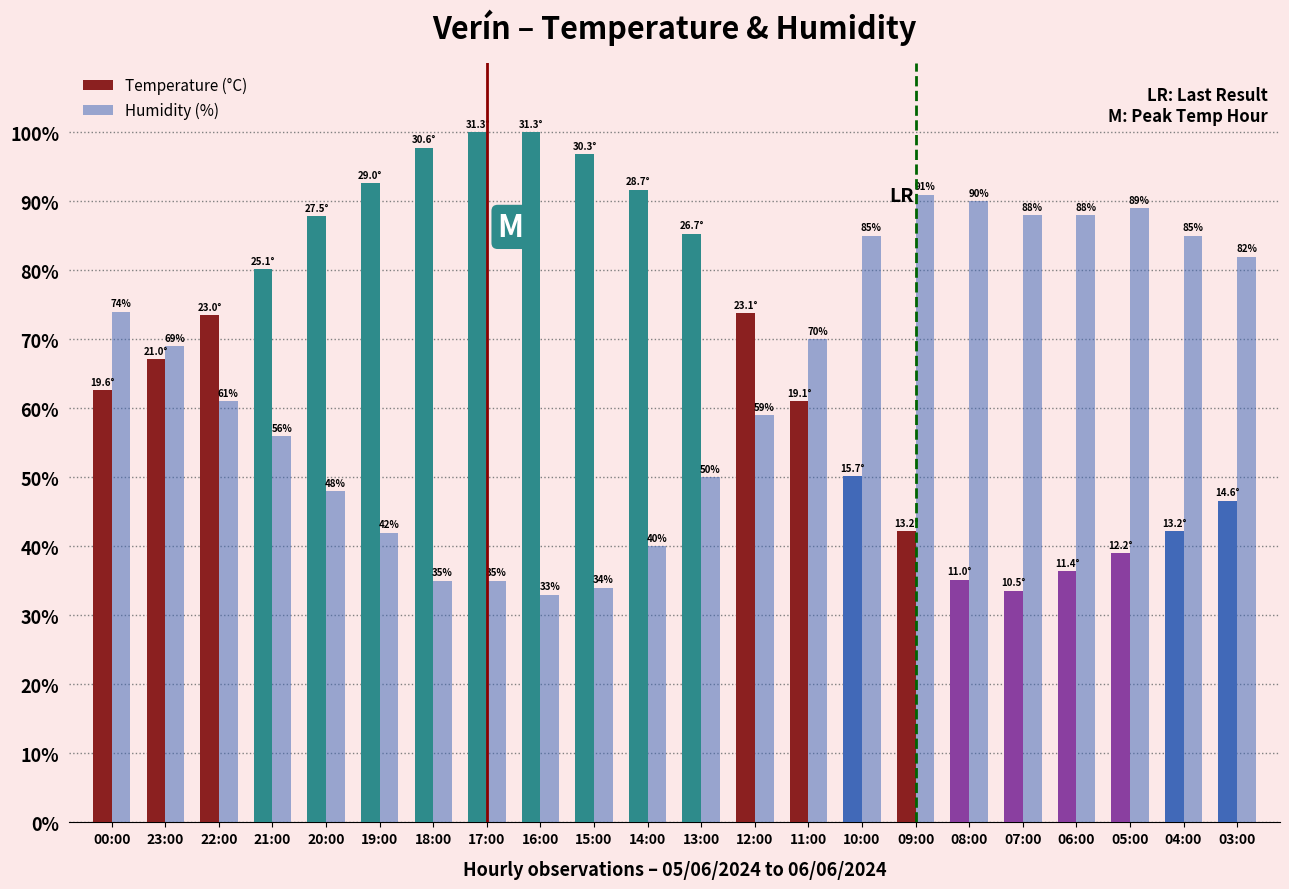

How many data points does each series have?

22